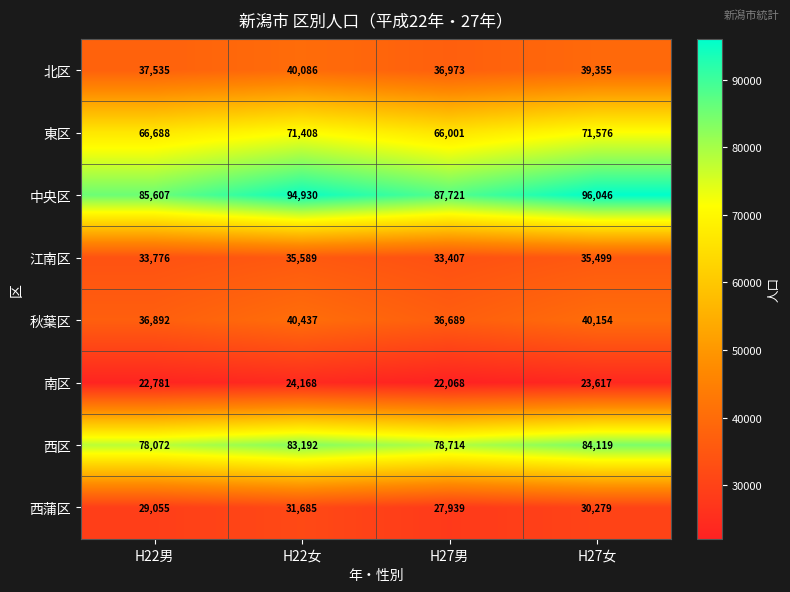

What is the difference between the 秋葉区 values at H22男 and H22女?

3545